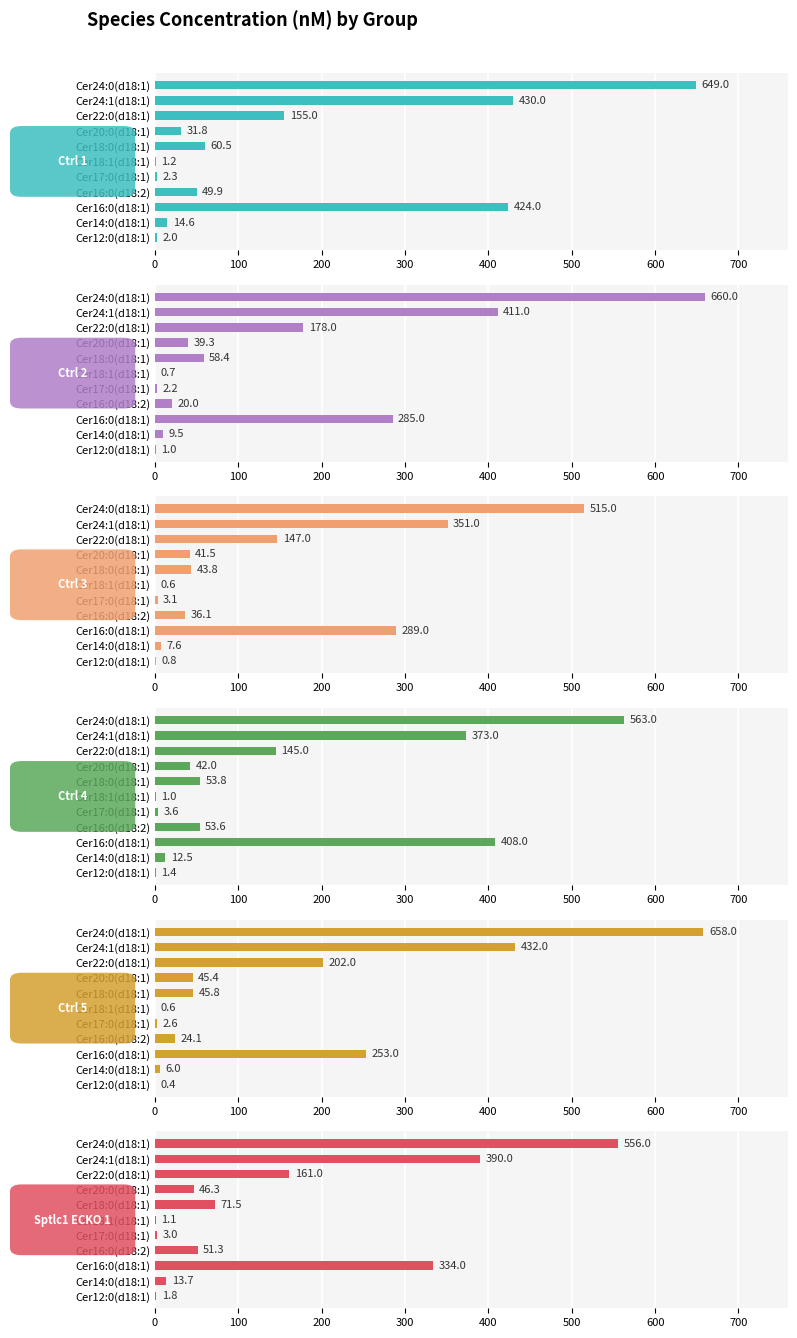

Which series has the largest total across all categories?

Ctrl 1